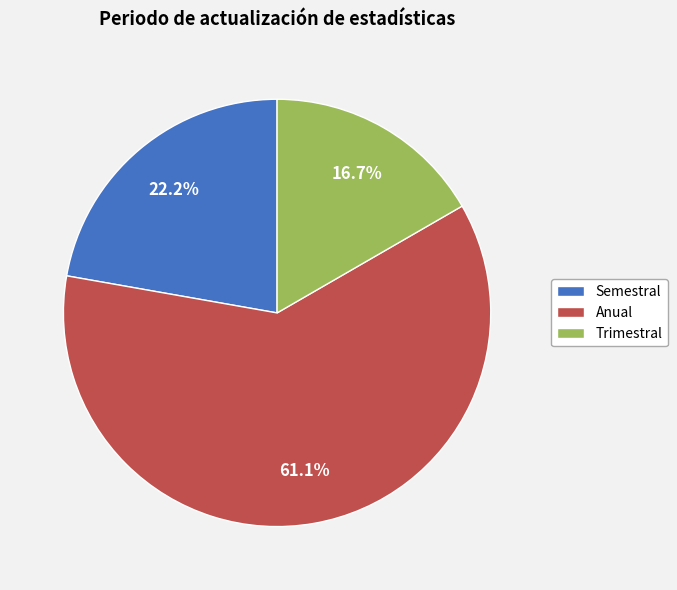

What percentage do Semestral and Anual together represent?

83.3%